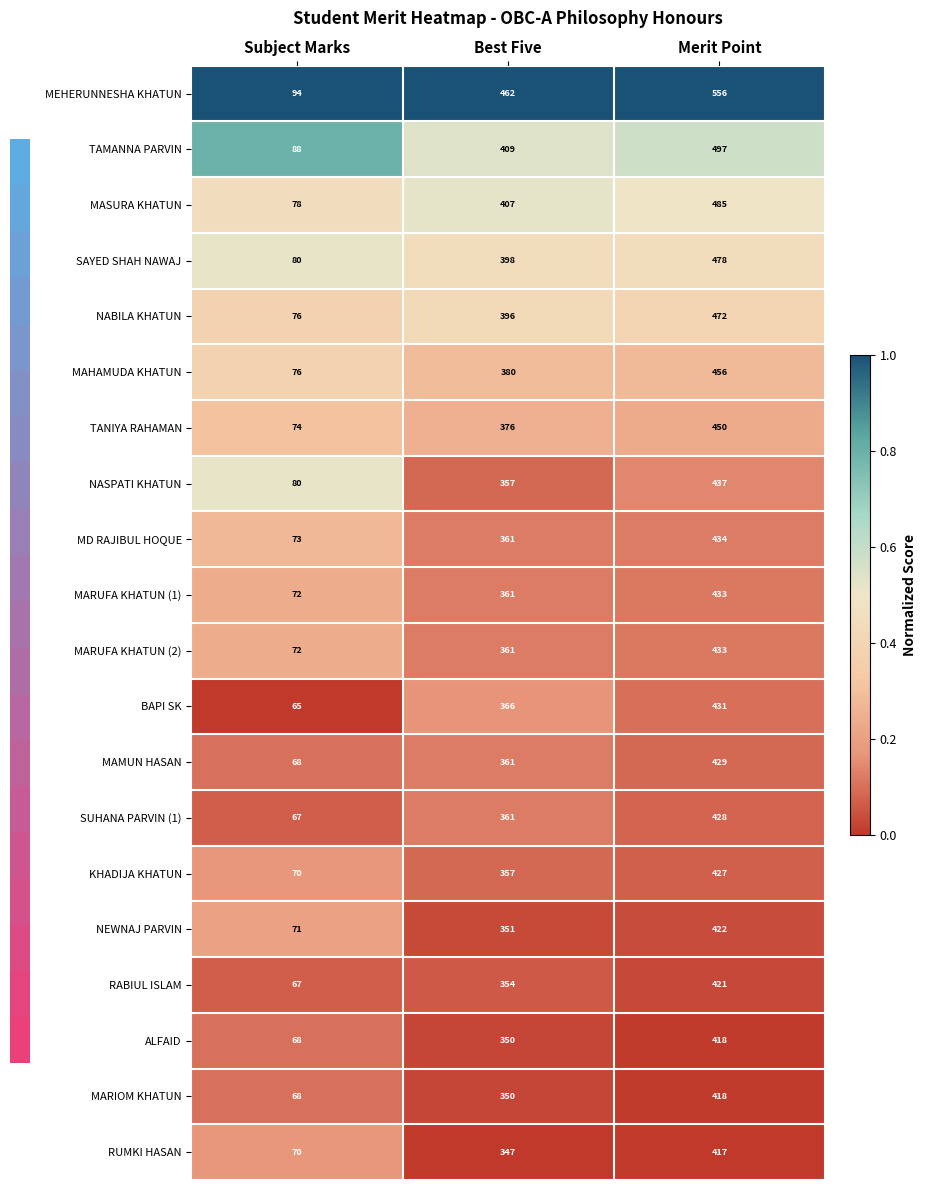

What is the approximate value of RUMKI HASAN at Best Five, to the nearest 50?

350